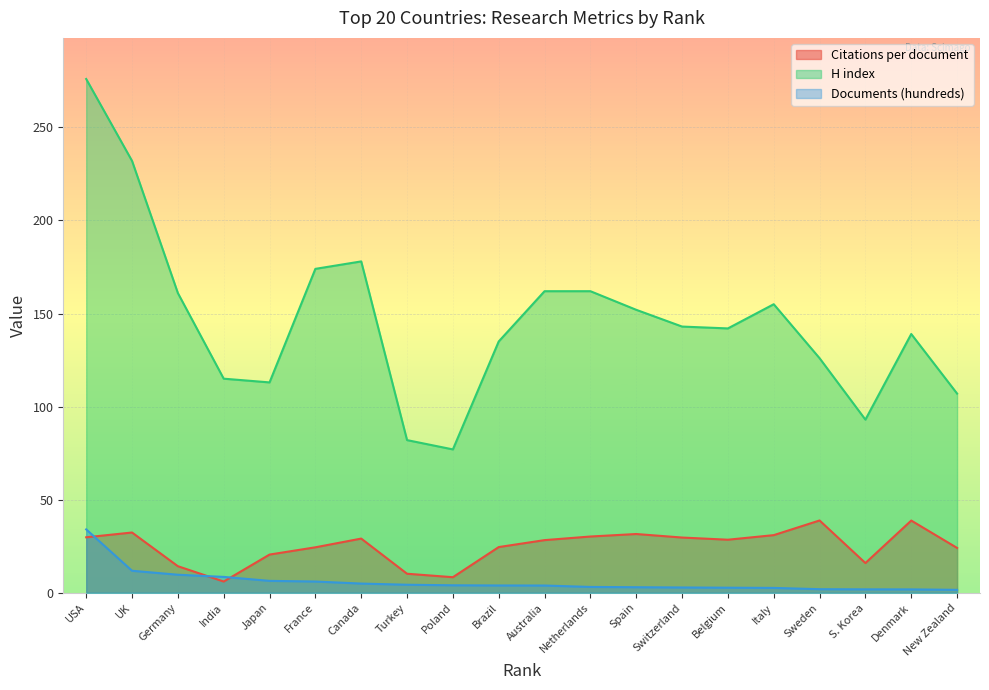

How many interior local peaks does the Citations per document series have?

5